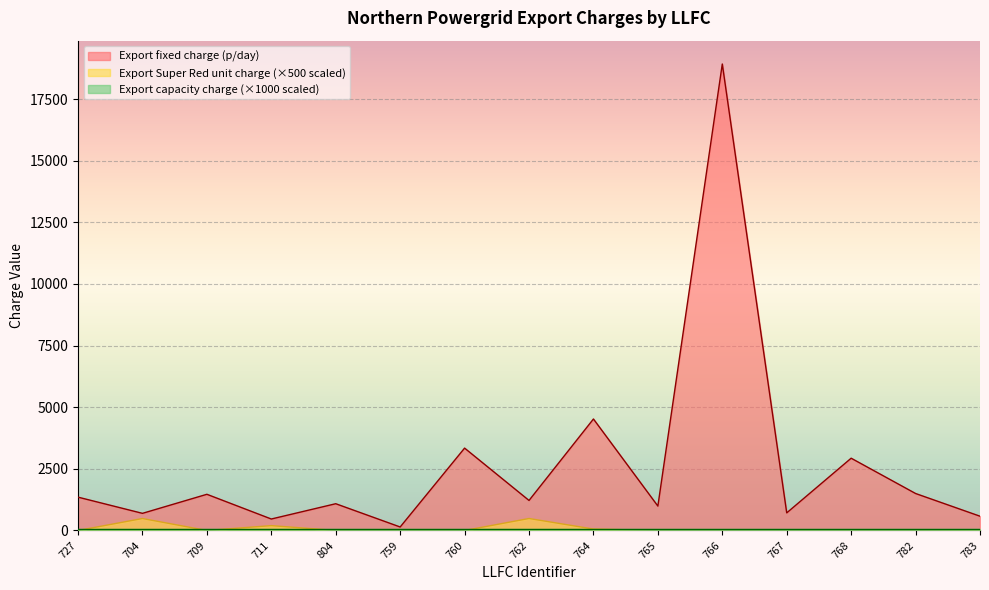

What is the difference between the Export fixed charge (p/day) values at 804 and 767?

371.1